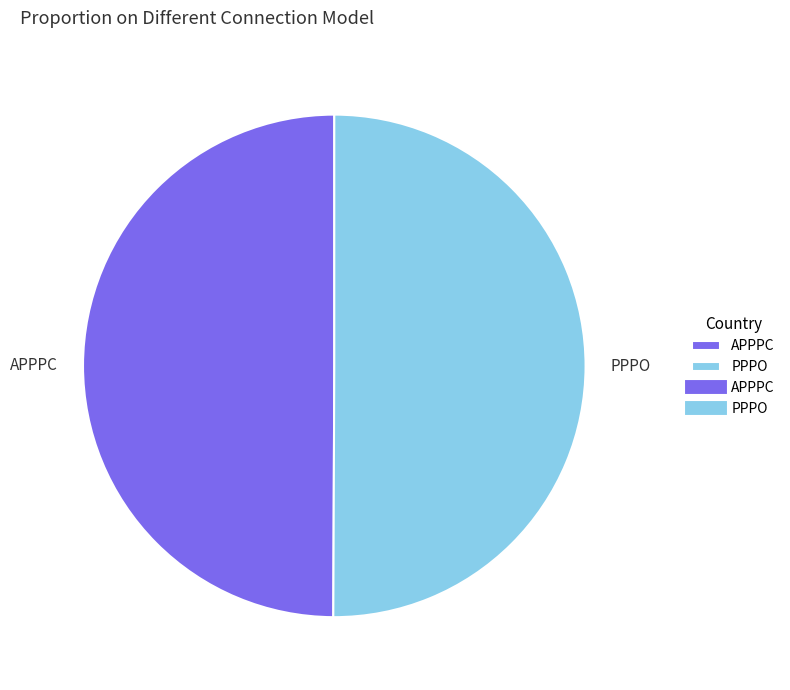

What is the ratio of the value at APPPC to the value at PPPO?

1.0